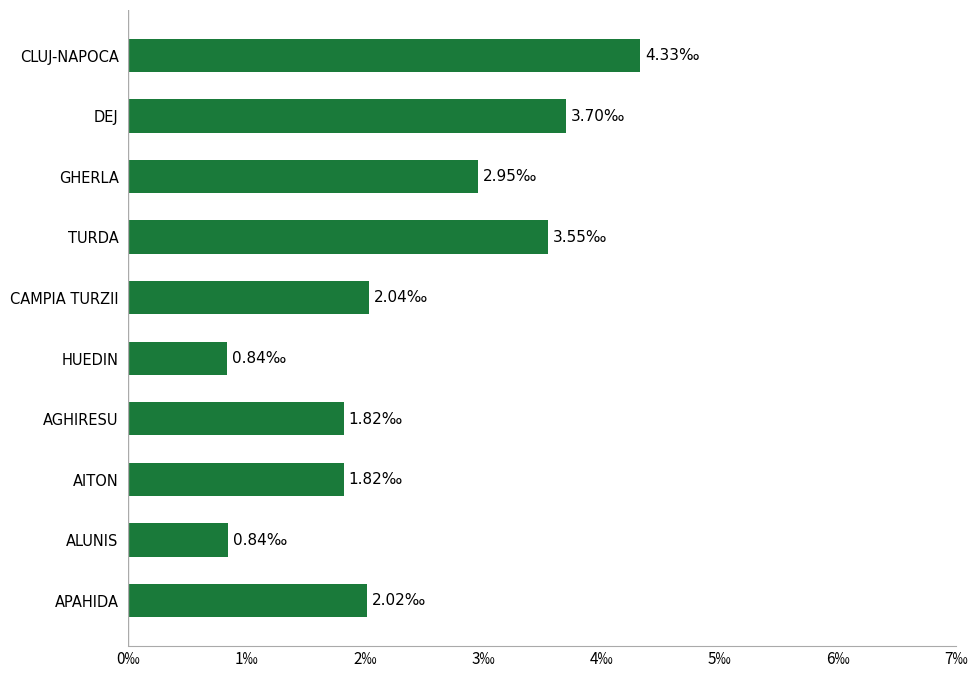

Does the chart contain any negative values?

No